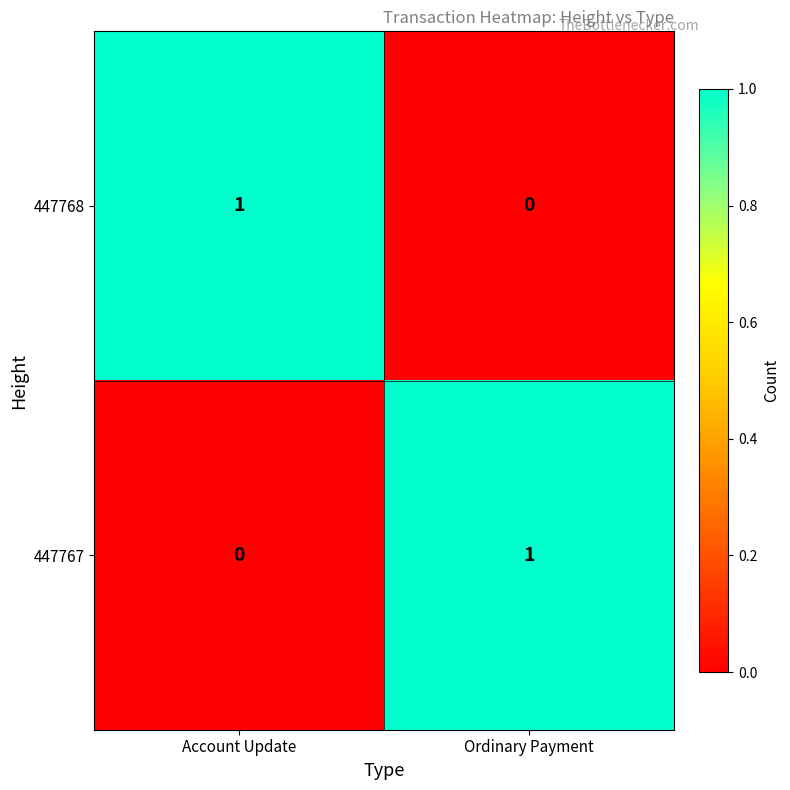

Rank the series at Ordinary Payment from highest to lowest value.

447767, 447768